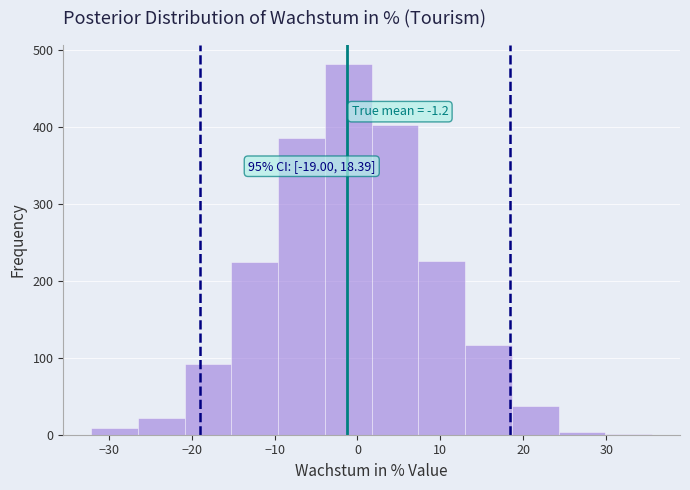

Which range on the x-axis has the tallest bar?

-4 to 2